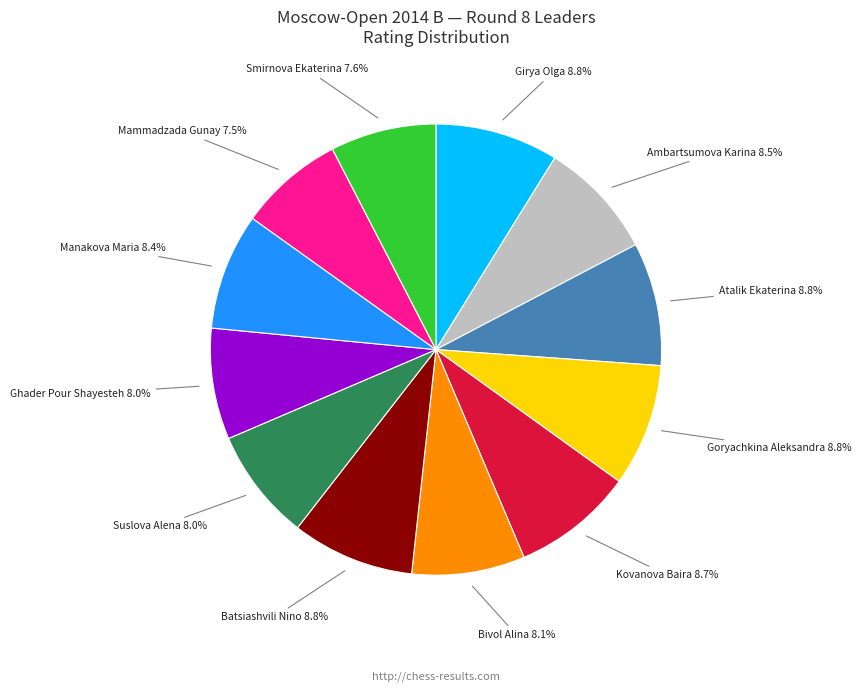

Does any single category account for the majority?

No